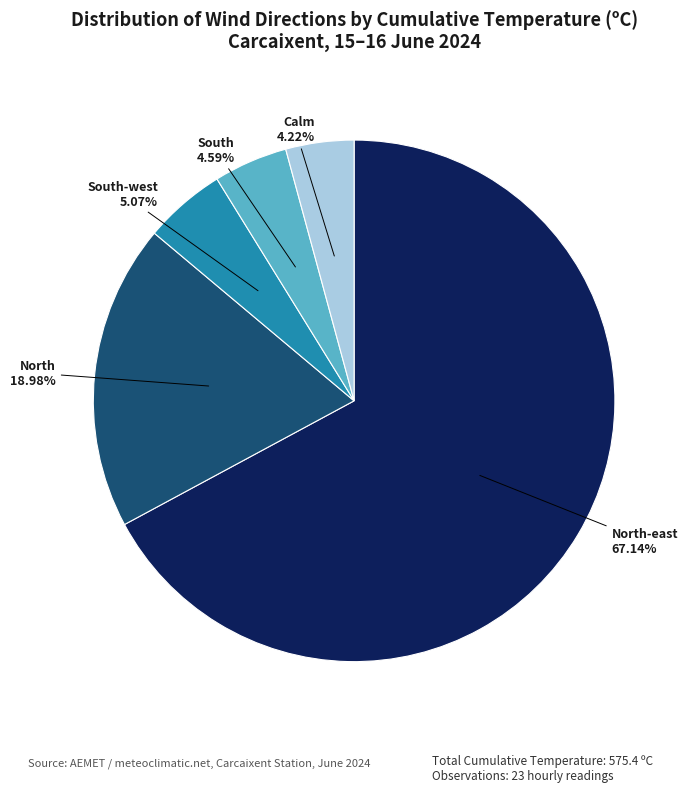

Is there a majority slice in this chart?

Yes